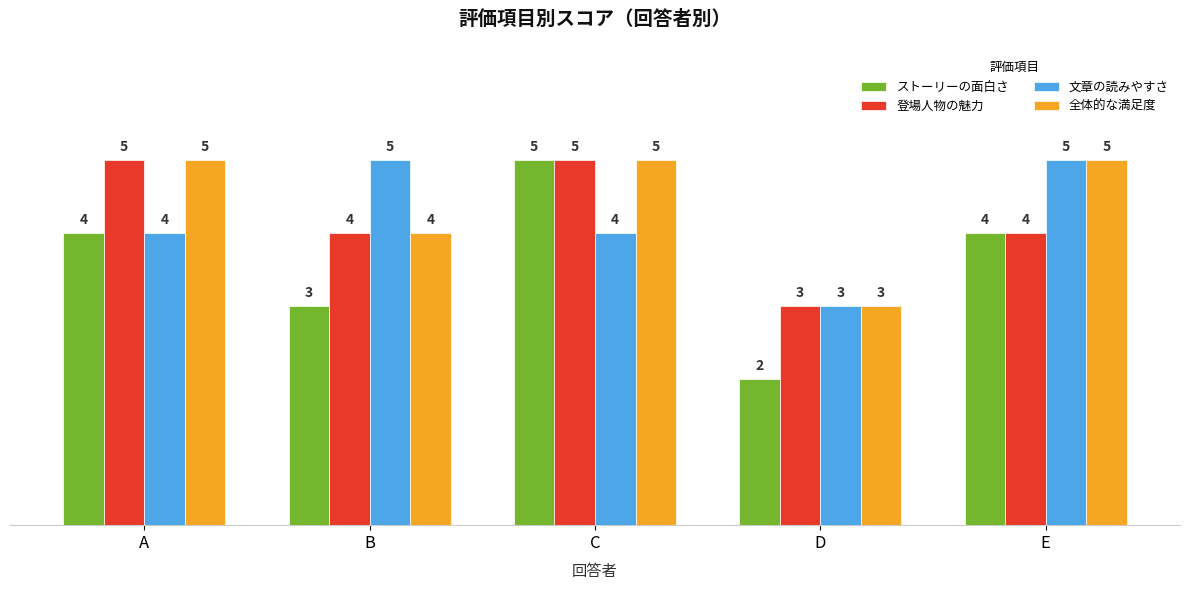

What is the sum of the 文章の読みやすさ values at E and B?

10